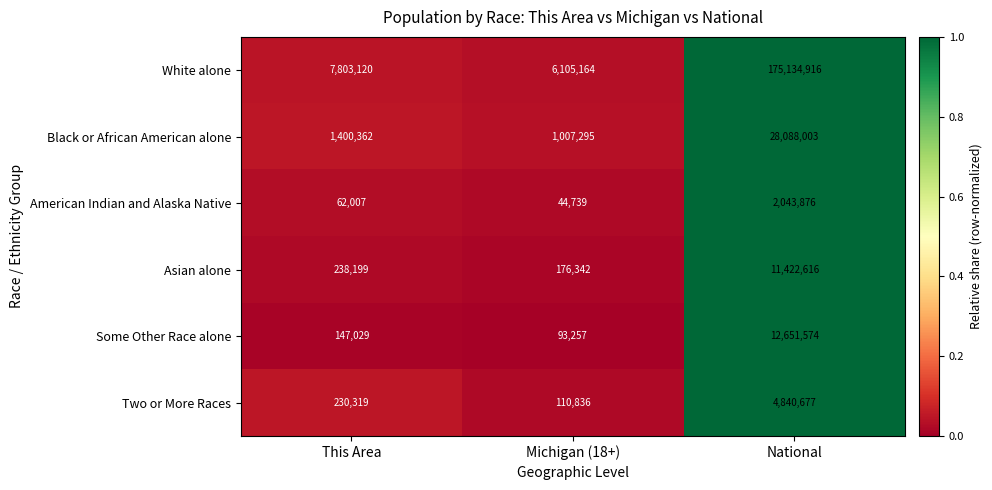

The value of Some Other Race alone at National is 12651574. True or false?

True